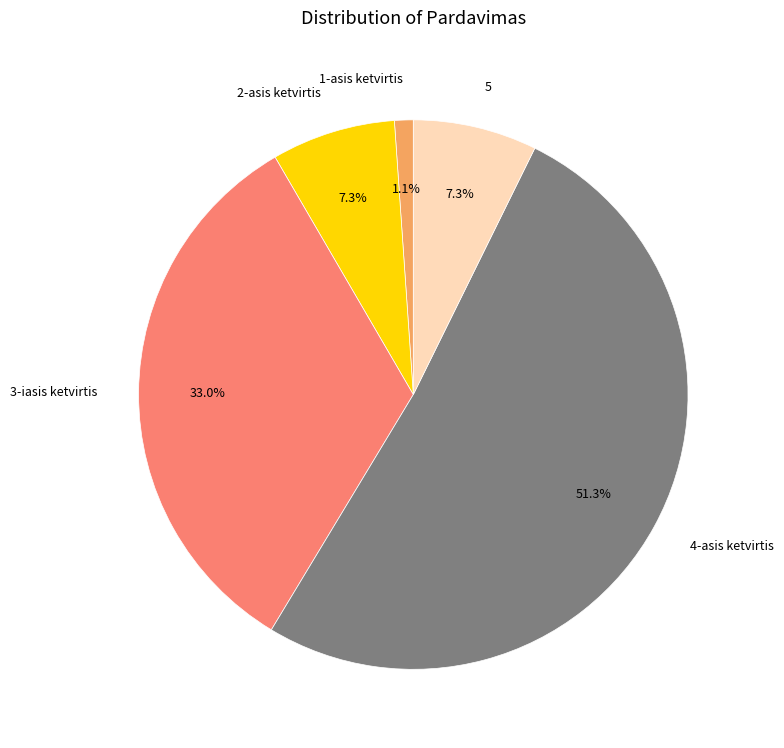

What percentage is the 5 slice, to the nearest percent?

7%